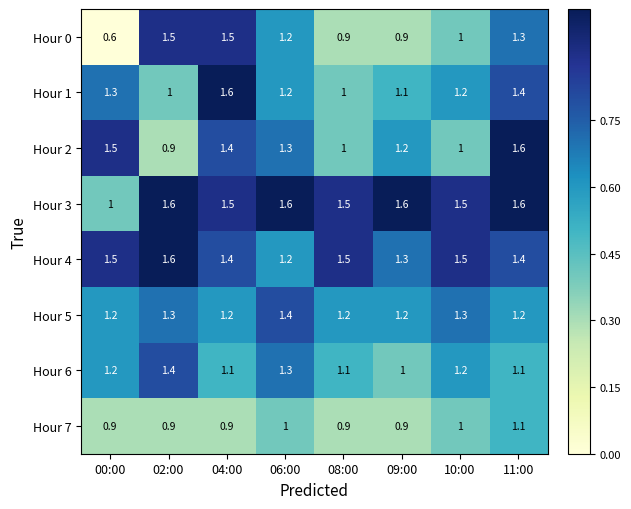

Which series has the largest range (max minus min)?

Hour 0